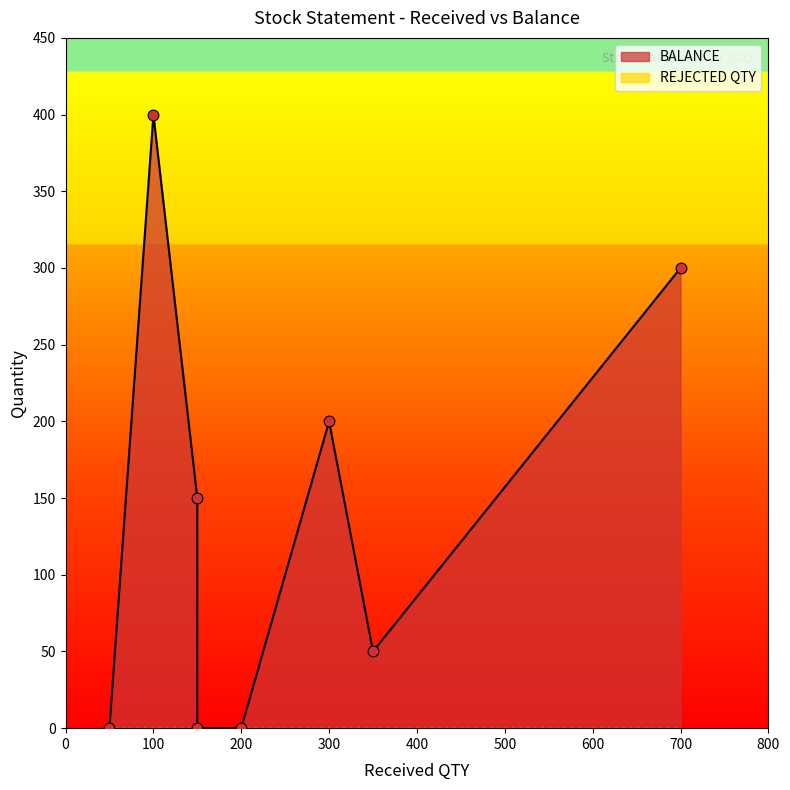

At how many categories does at least one series exceed 287?

2